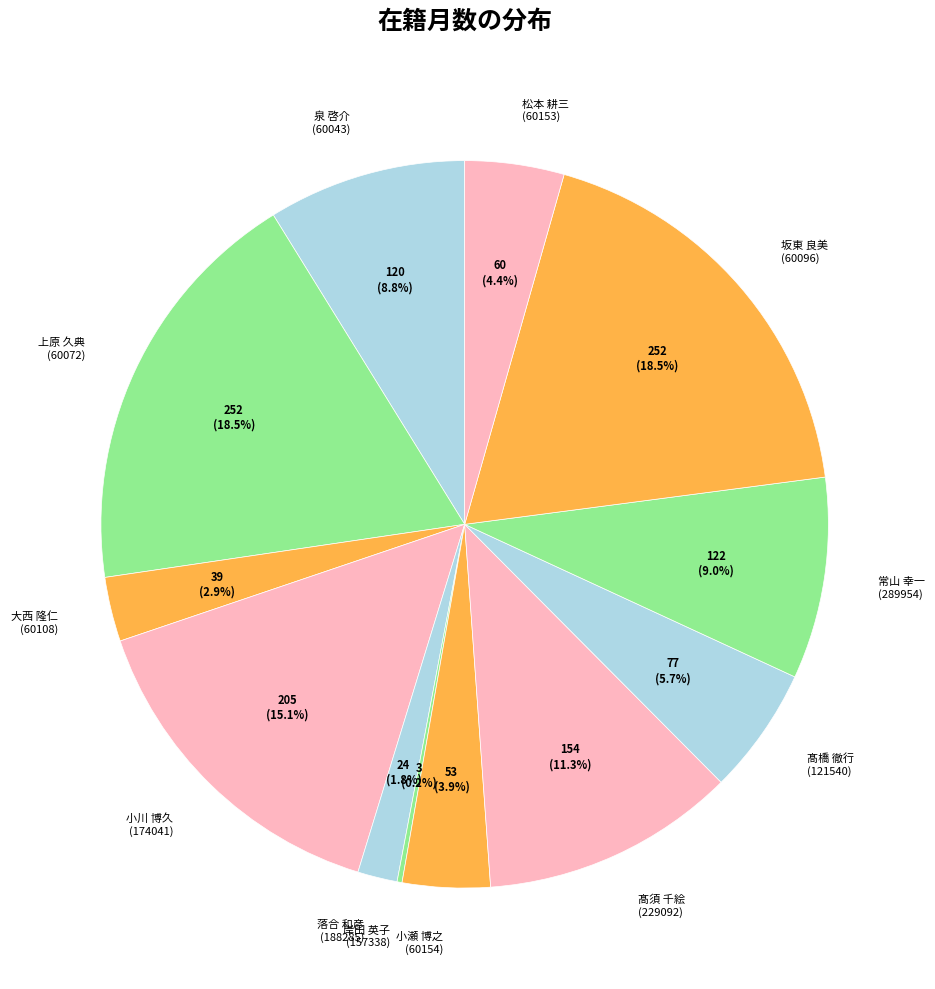

Does 上原 久典 (60072) account for over 50% of the chart?

No